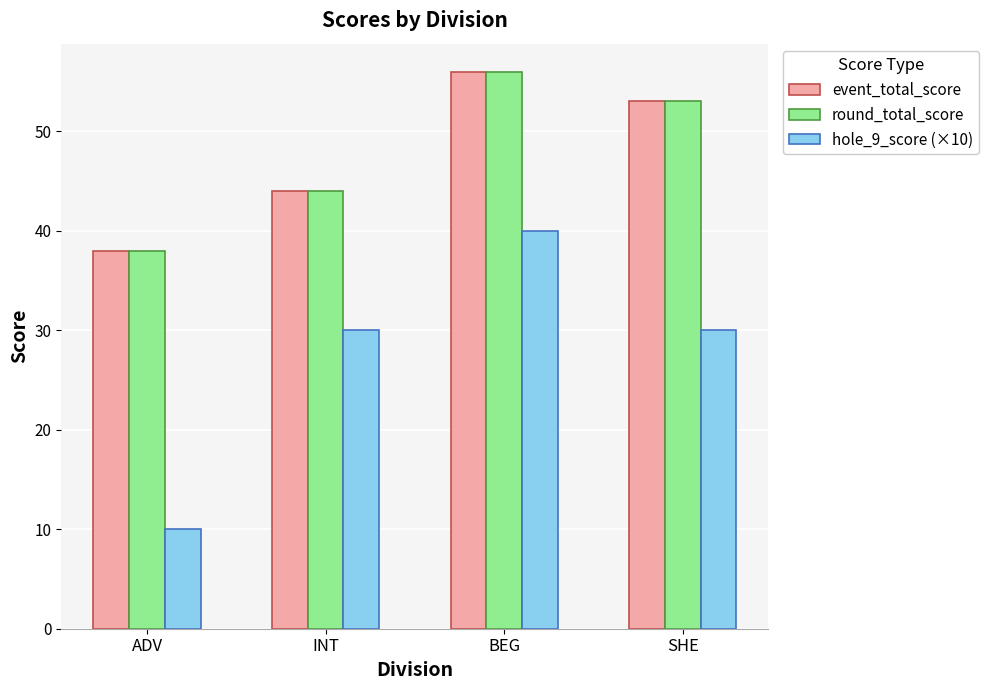

True or false: round_total_score has a value of 13 at BEG.

False